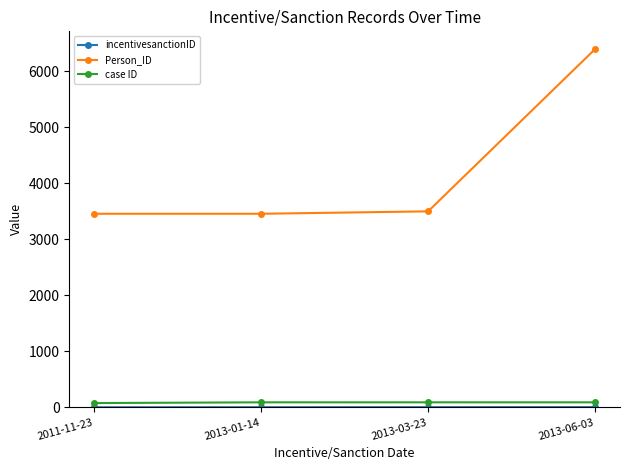

True or false: Person_ID has more than 1 interior local peaks.

False